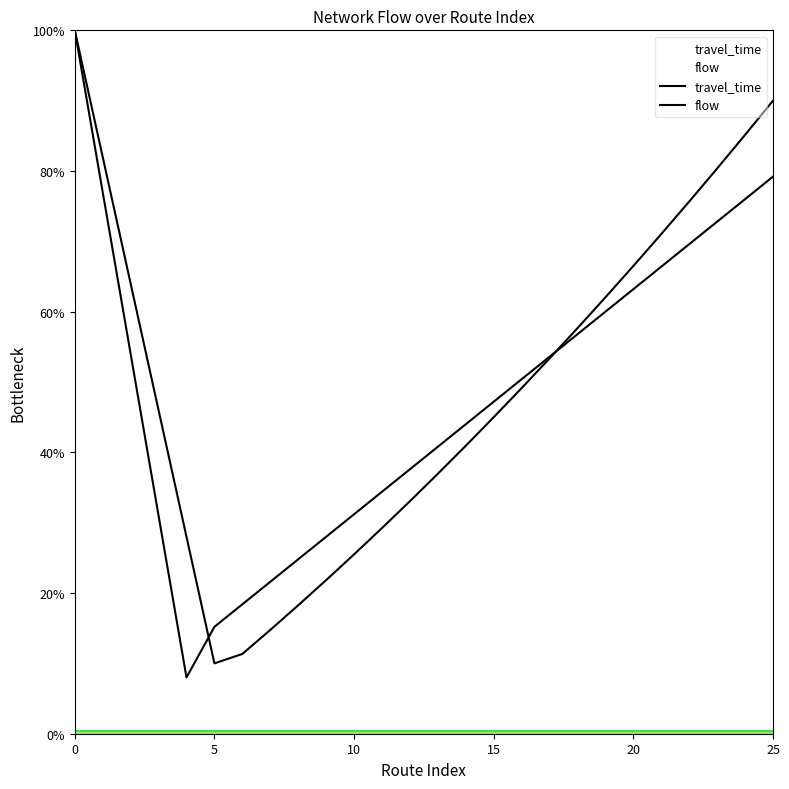

The value of flow at 11 is 13.3. True or false?

False